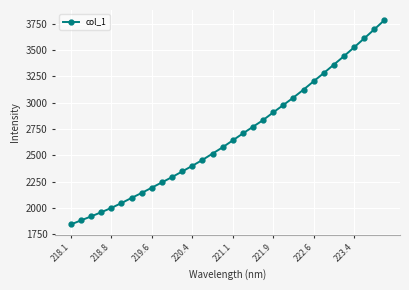

How many lines are shown in the chart?

1